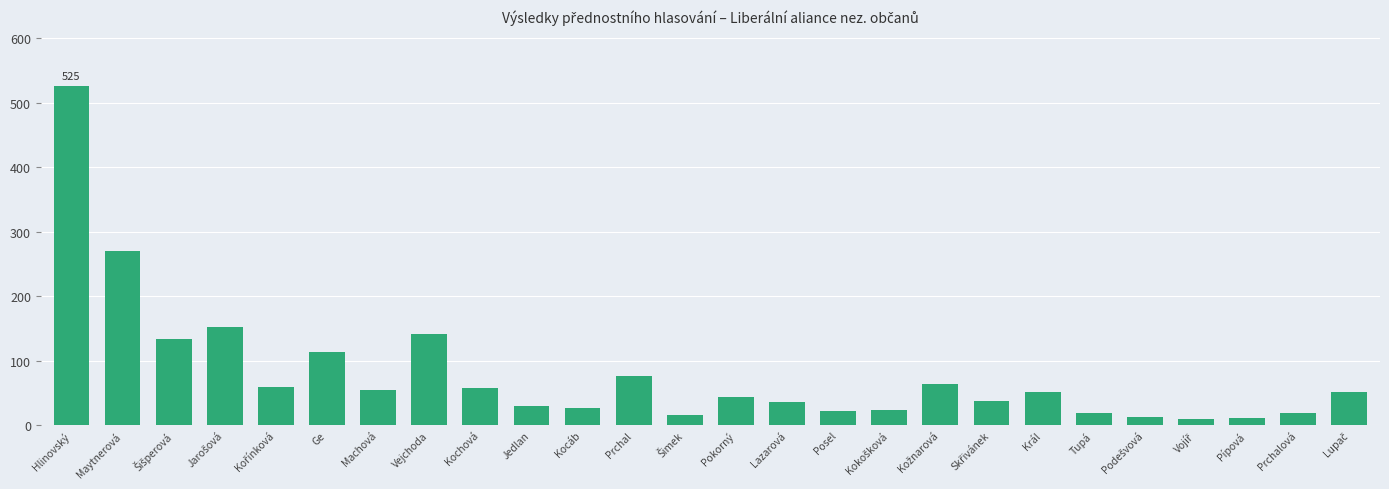

What is the maximum value shown in the chart?

525